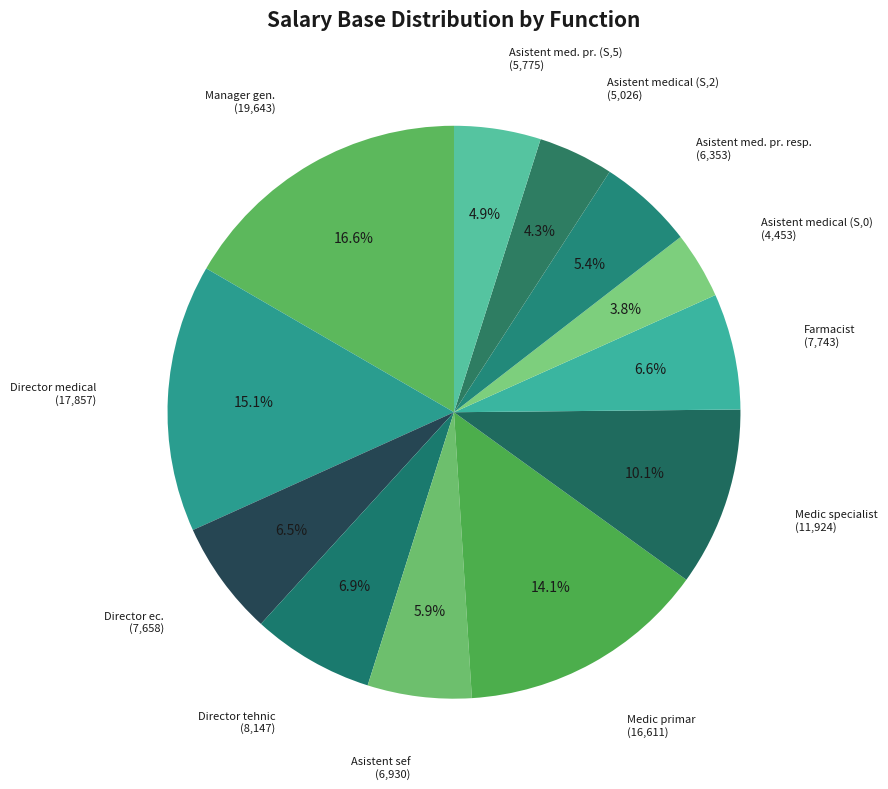

To the nearest percent, what percentage of the pie is Asistent med. pr. resp.?

5%